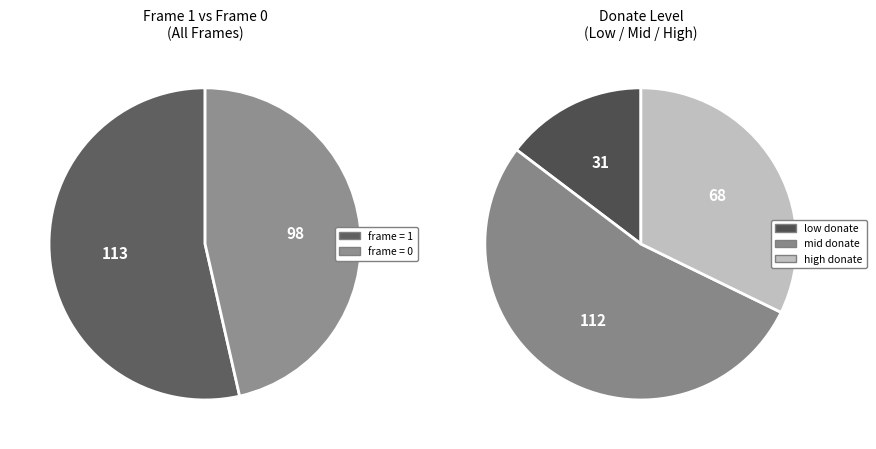

Does frame=1 account for over 50% of the chart?

Yes